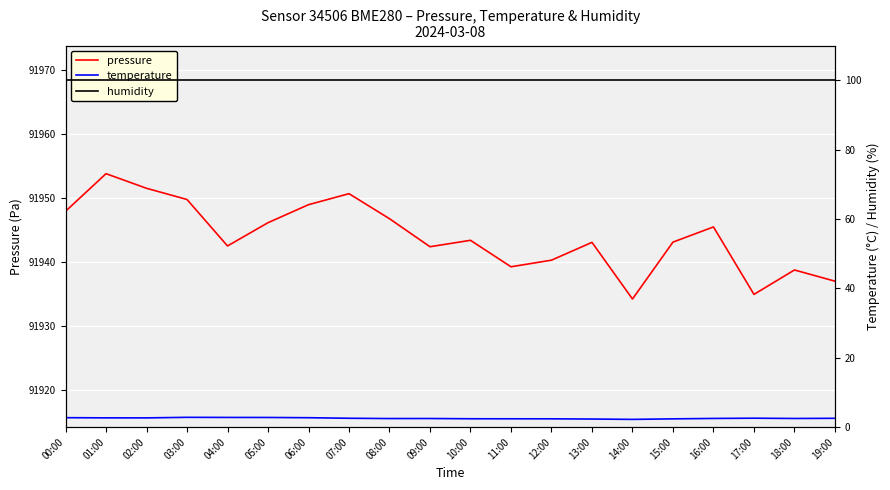

Reading left to right, list all the values displayed in this chart.

pressure: 91947.9	91953.8	91951.5	91949.8	91942.5	91946.2	91949.0	91950.7	91946.8	91942.4	91943.4	91939.3	91940.3	91943.1	91934.2	91943.1	91945.5	91935.0	91938.8	91937.0
temperature: 2.7	2.7	2.7	2.8	2.8	2.8	2.7	2.6	2.5	2.5	2.4	2.4	2.4	2.3	2.2	2.4	2.5	2.6	2.5	2.5
humidity: 100.0	100.0	100.0	100.0	100.0	100.0	100.0	100.0	100.0	100.0	100.0	100.0	100.0	100.0	100.0	100.0	100.0	100.0	100.0	100.0